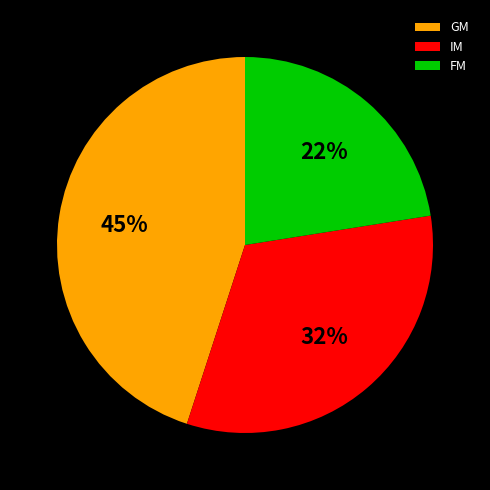

Is there any slice that represents more than half of the pie?

No